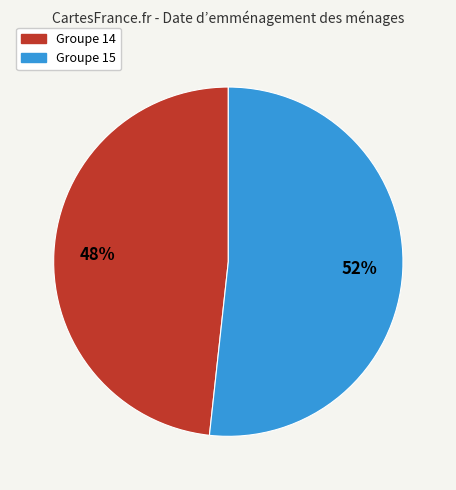

Is Groupe 15 the majority of the pie?

Yes